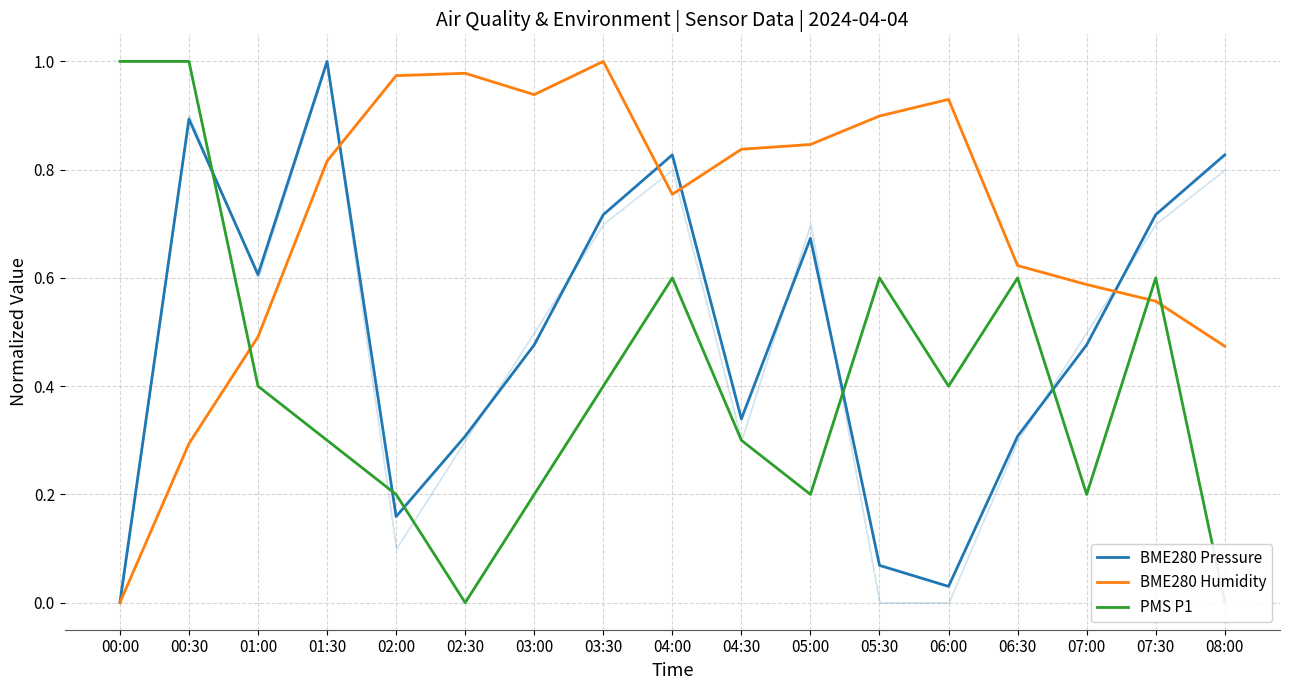

What is the label of the 14th point from the left?

06:30